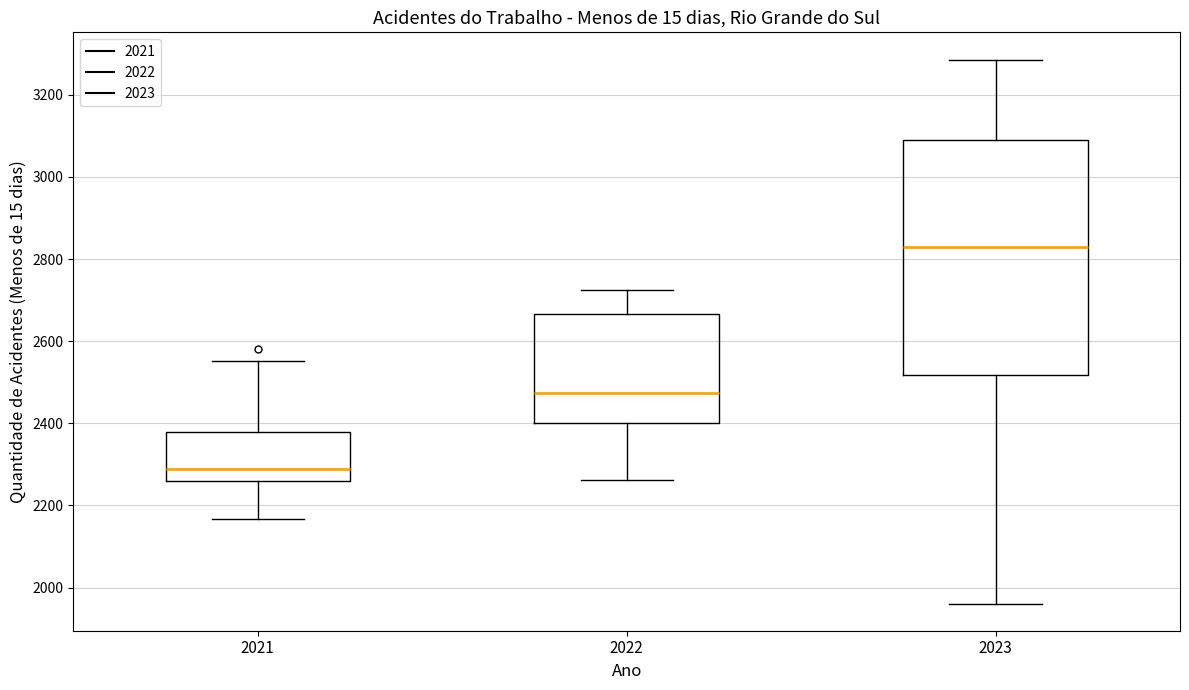

Which box's median line is the lowest?

2021